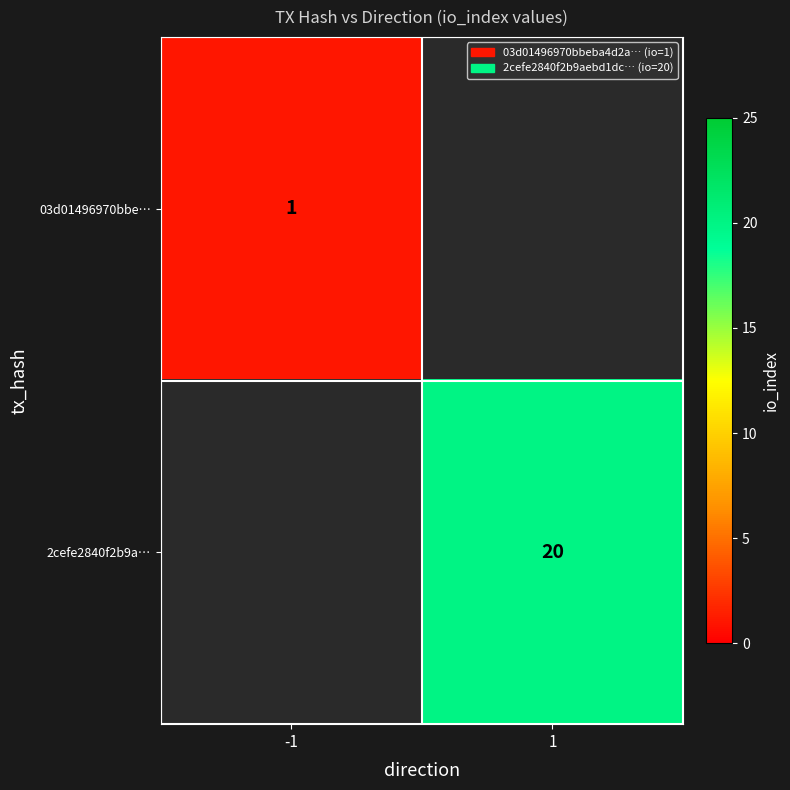

At how many categories does at least one series exceed 8?

1